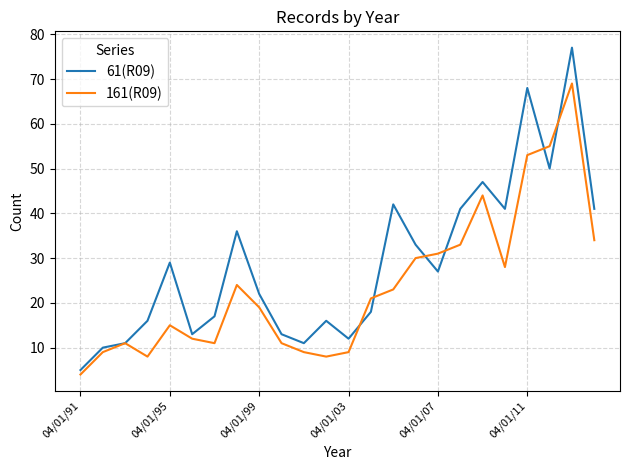

Which series has the widest spread of values?

61(R09)